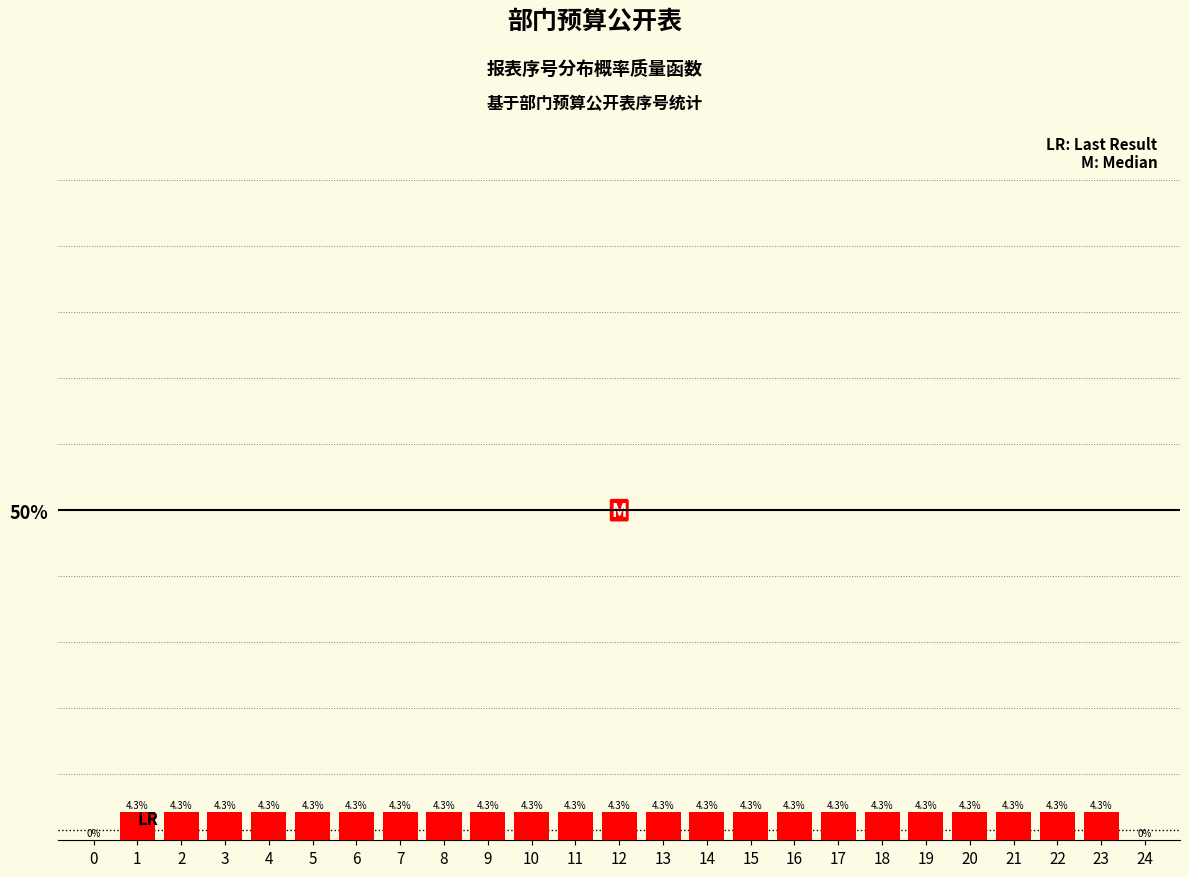

What is the maximum value shown in the chart?

4.3